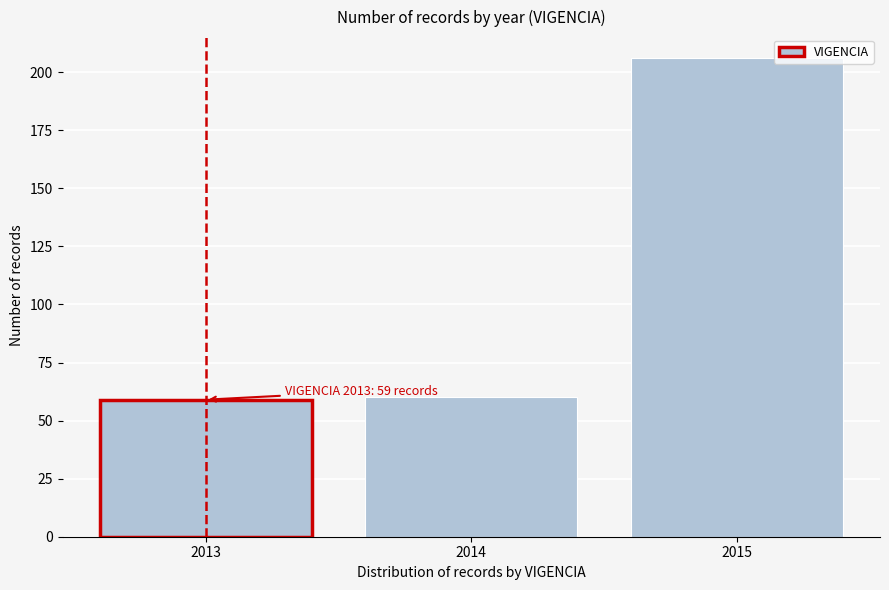

Reading right to left, extract all data points from this chart.

206	60	59